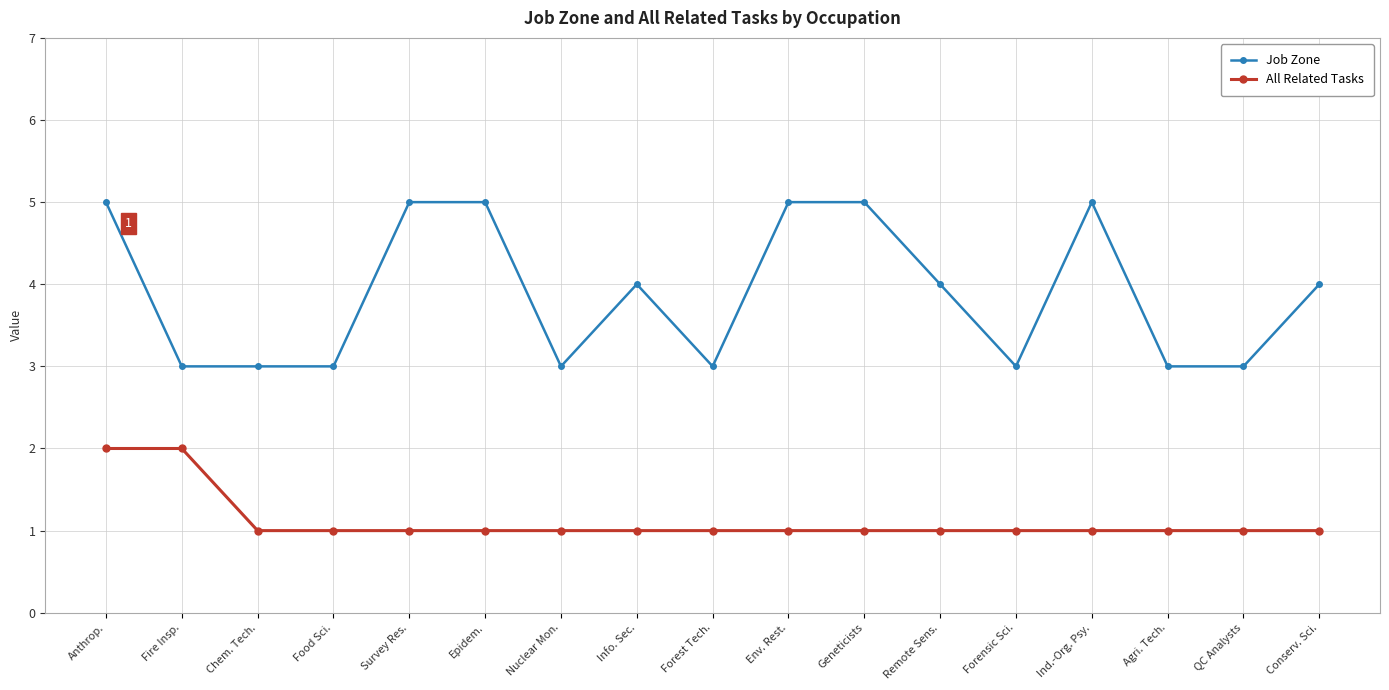

Reading left to right, extract all data points from this chart.

Job Zone: Anthrop.=5	Fire Insp.=3	Chem. Tech.=3	Food Sci.=3	Survey Res.=5	Epidem.=5	Nuclear Mon.=3	Info. Sec.=4	Forest Tech.=3	Env. Rest.=5	Geneticists=5	Remote Sens.=4	Forensic Sci.=3	Ind.-Org. Psy.=5	Agri. Tech.=3	QC Analysts=3	Conserv. Sci.=4
All Related Tasks: Anthrop.=2	Fire Insp.=2	Chem. Tech.=1	Food Sci.=1	Survey Res.=1	Epidem.=1	Nuclear Mon.=1	Info. Sec.=1	Forest Tech.=1	Env. Rest.=1	Geneticists=1	Remote Sens.=1	Forensic Sci.=1	Ind.-Org. Psy.=1	Agri. Tech.=1	QC Analysts=1	Conserv. Sci.=1